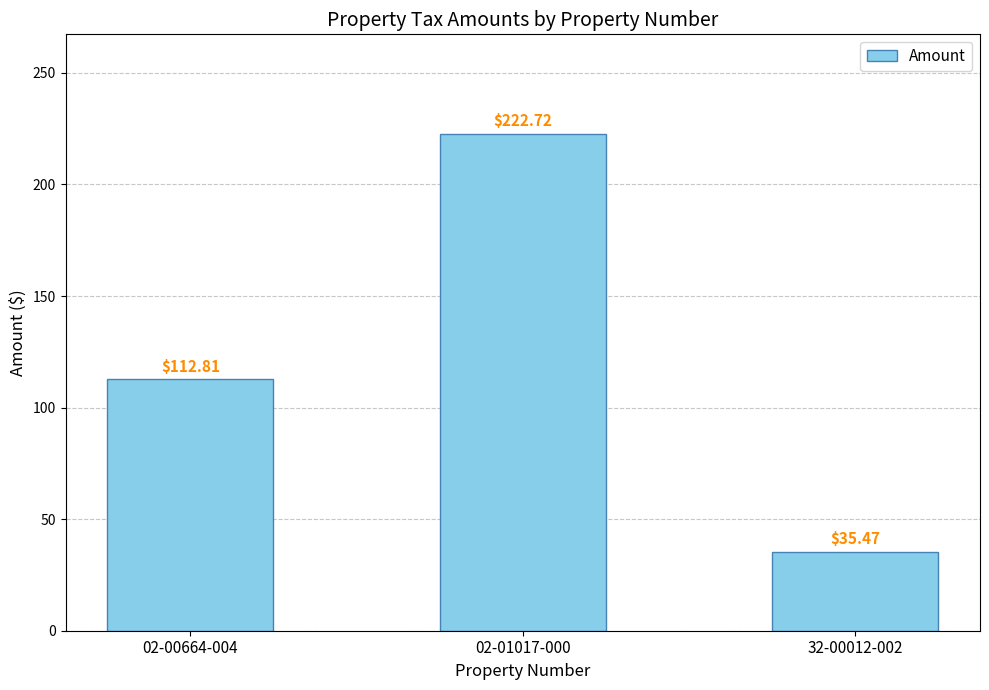

Where is the data nearest to the value 129?

02-00664-004